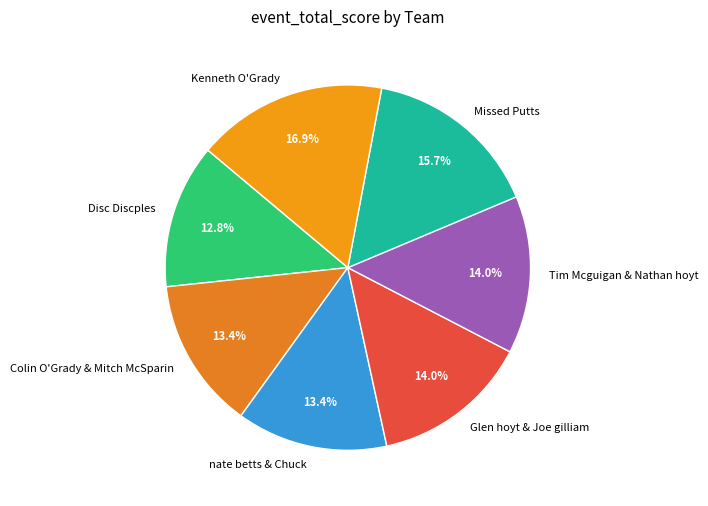

How many segments does this pie chart have?

7